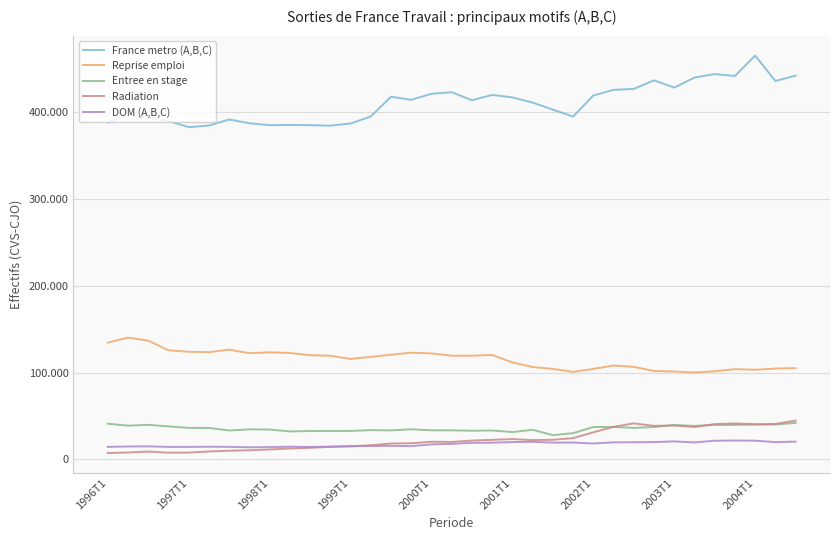

Rank the series by their maximum value, from highest to lowest.

France metro (A,B,C), Reprise emploi, Radiation, Entree en stage, DOM (A,B,C)